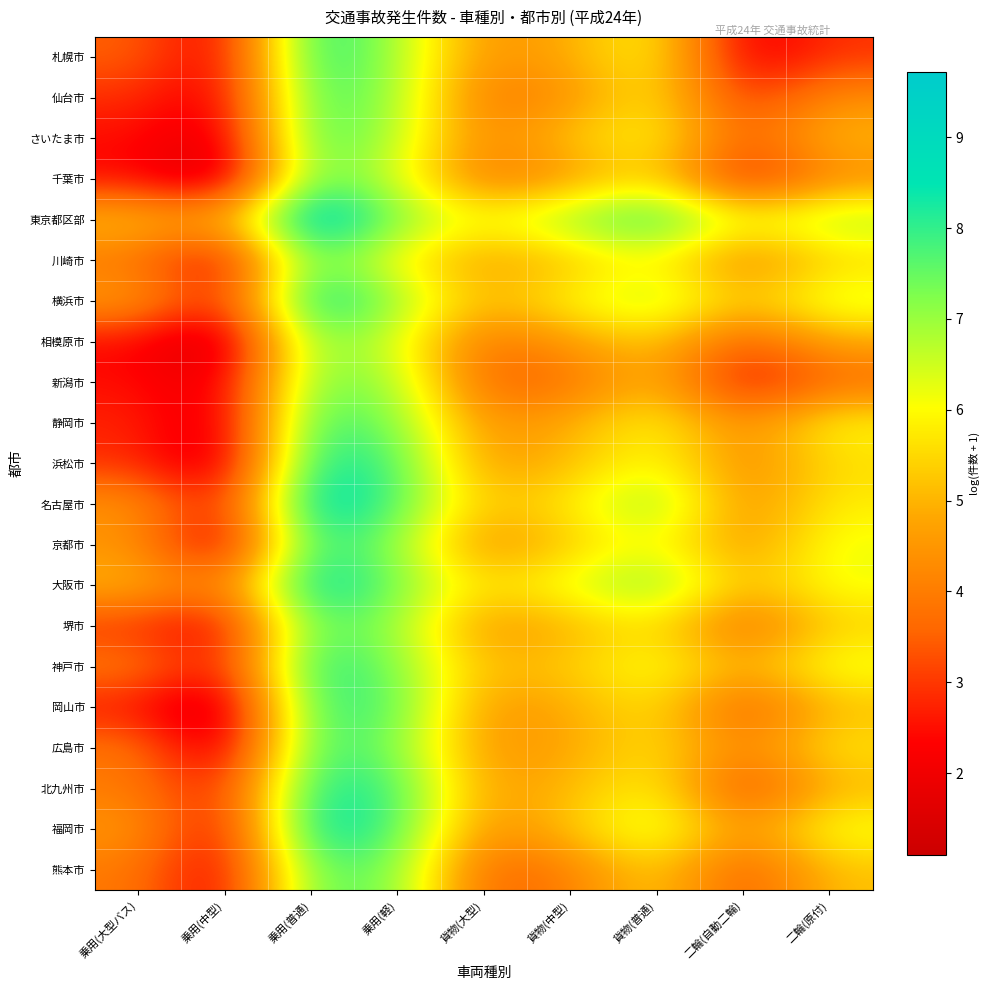

At 乗用(中型), list the series in order from largest to smallest.

東京都区部, 大阪市, 横浜市, 北九州市, 名古屋市, 神戸市, 堺市, 福岡市, 札幌市, 仙台市, 川崎市, 熊本市, 新潟市, さいたま市, 静岡市, 京都市, 浜松市, 広島市, 千葉市, 相模原市, 岡山市